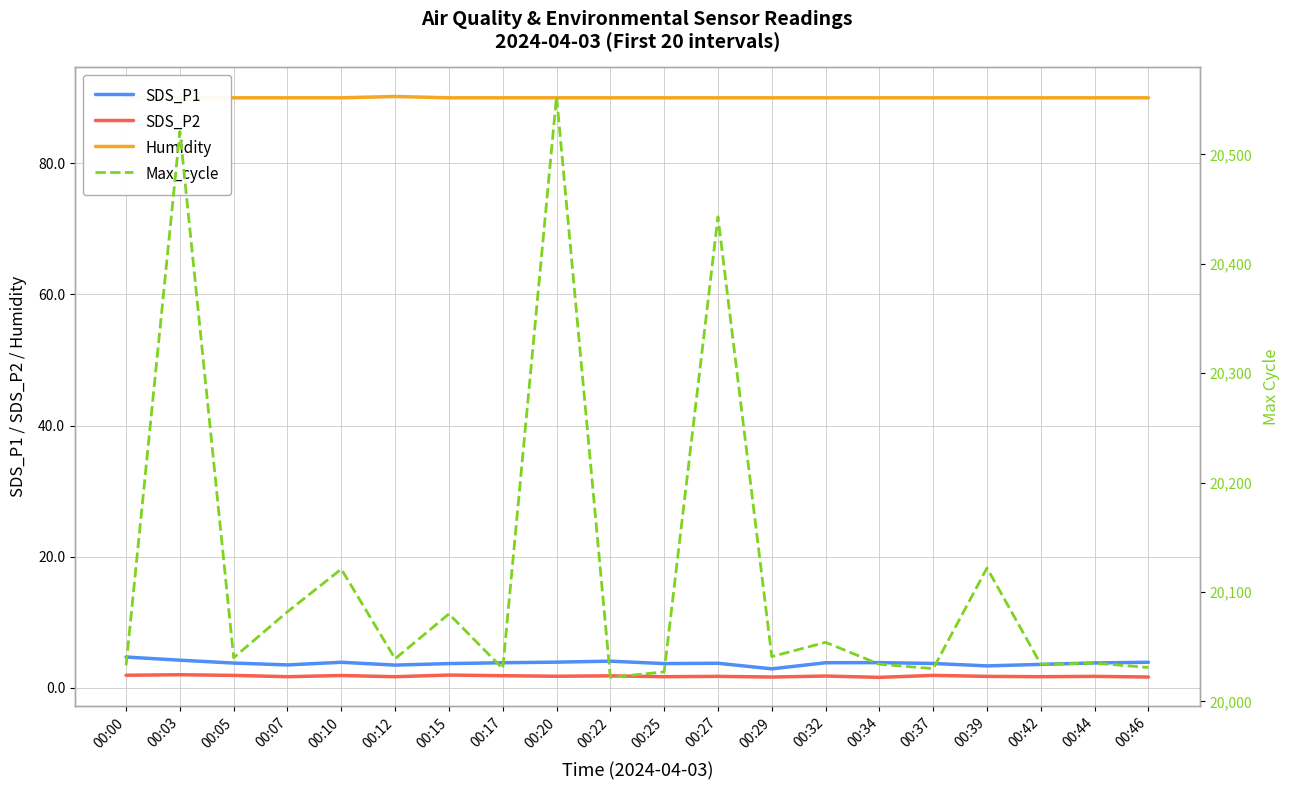

Between 00:32 and 00:44, which series saw the biggest shift?

Max_cycle